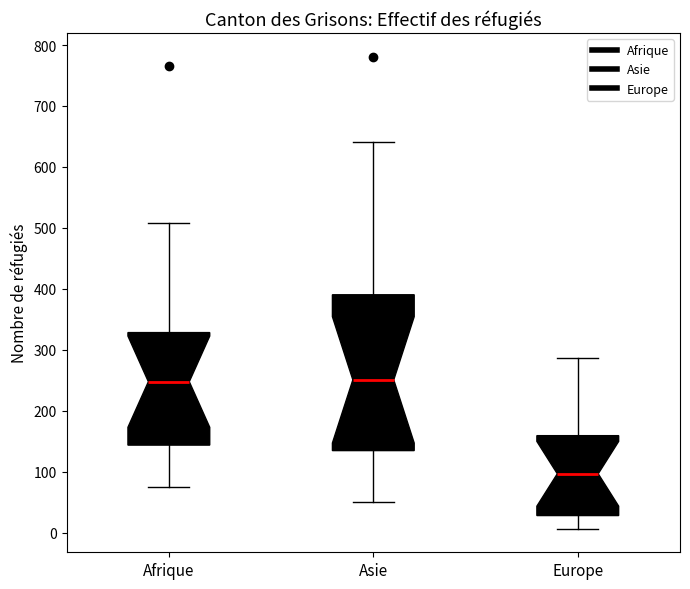

Which box's median line is the lowest?

Europe